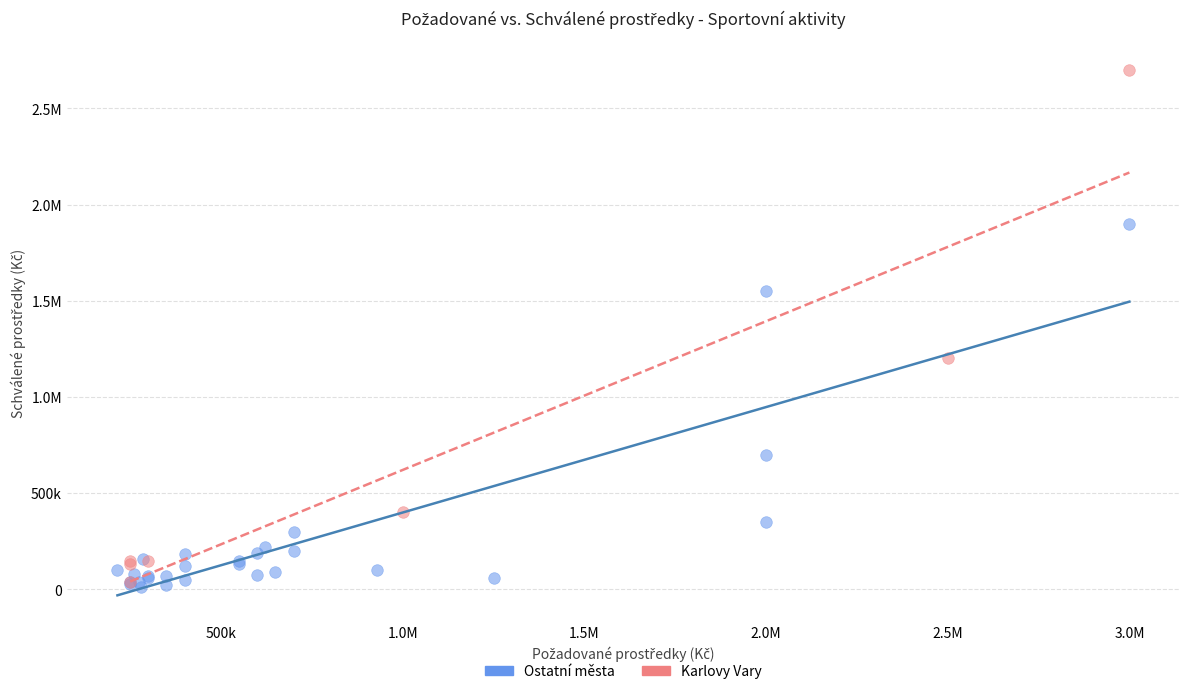

What are all the series names shown in the legend?

Ostatní města, Karlovy Vary